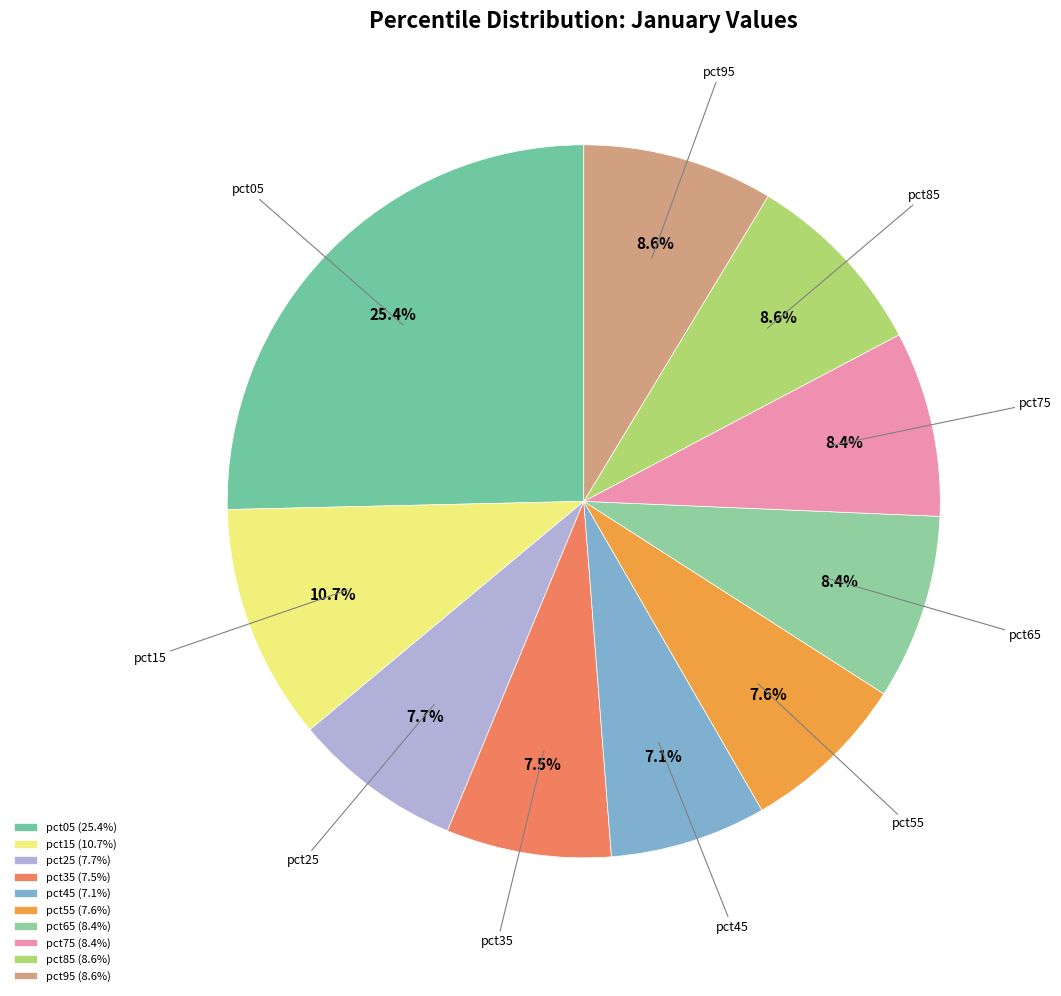

How many segments does this pie chart have?

10